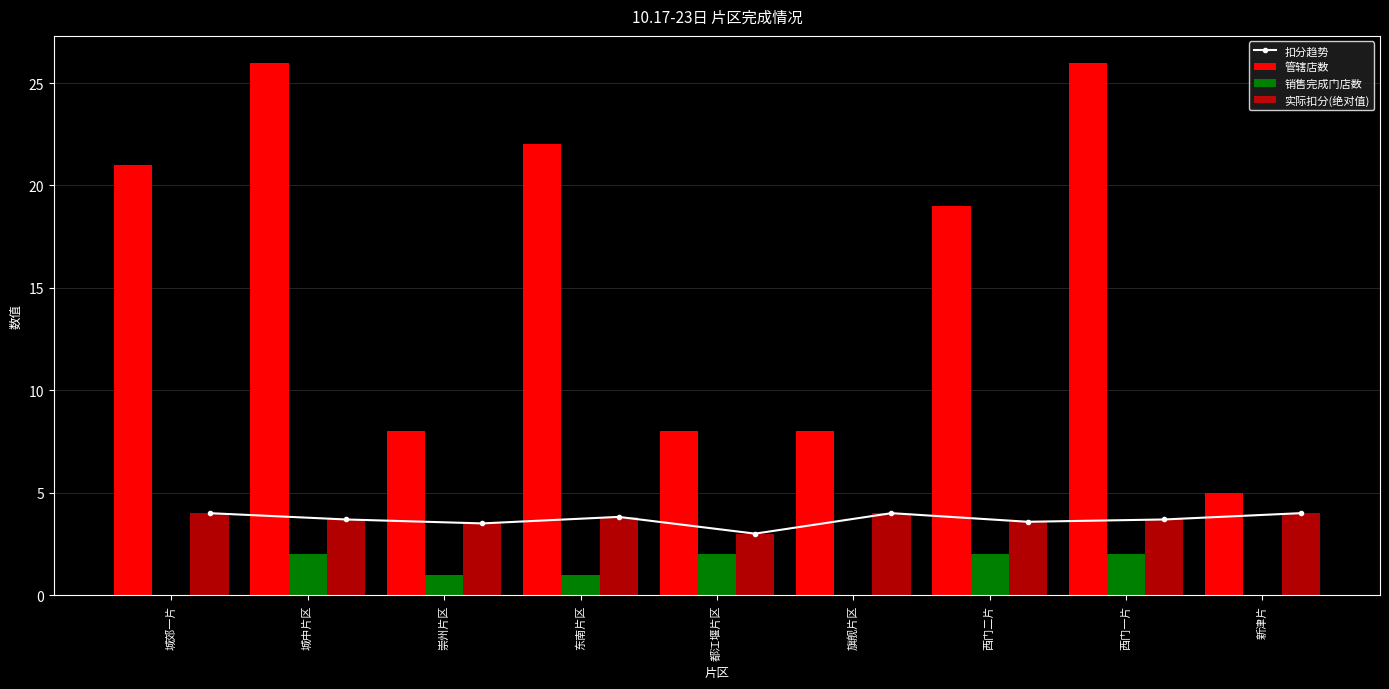

What is the total value across all series at 西门一片?

35.4